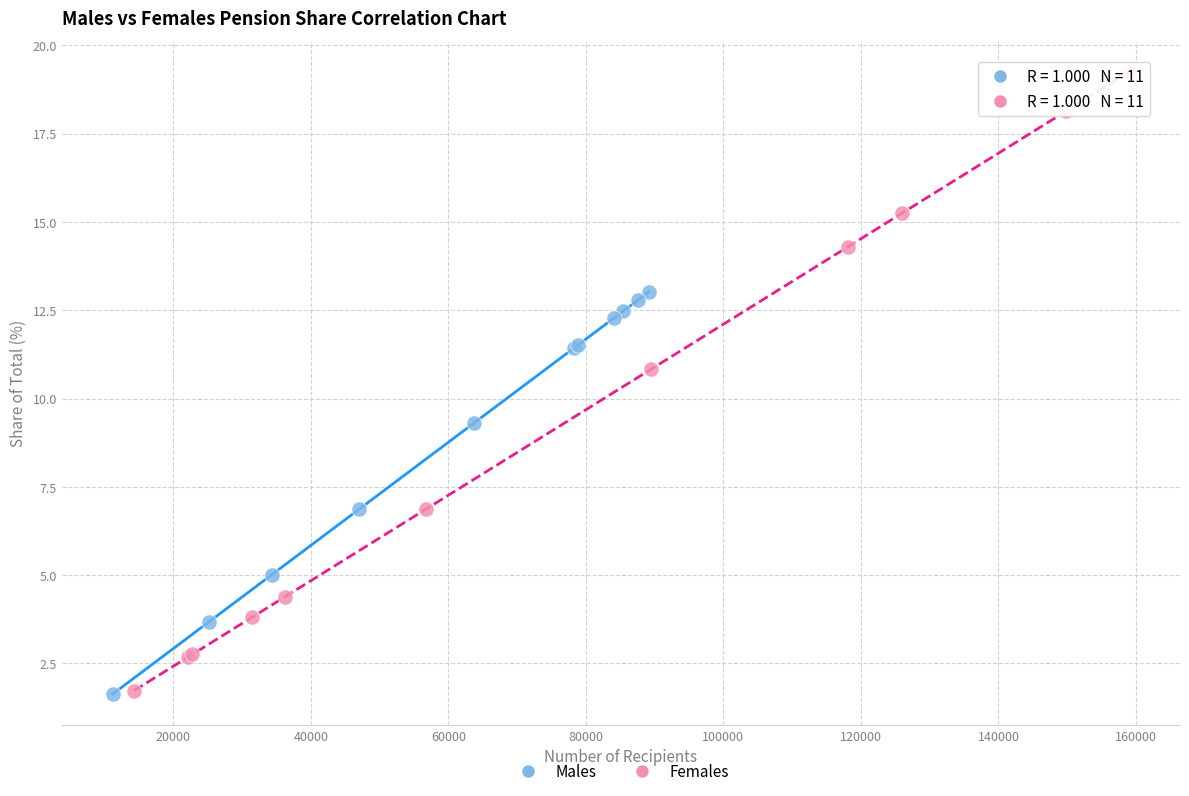

Which series has the largest Y range (max minus min)?

Females